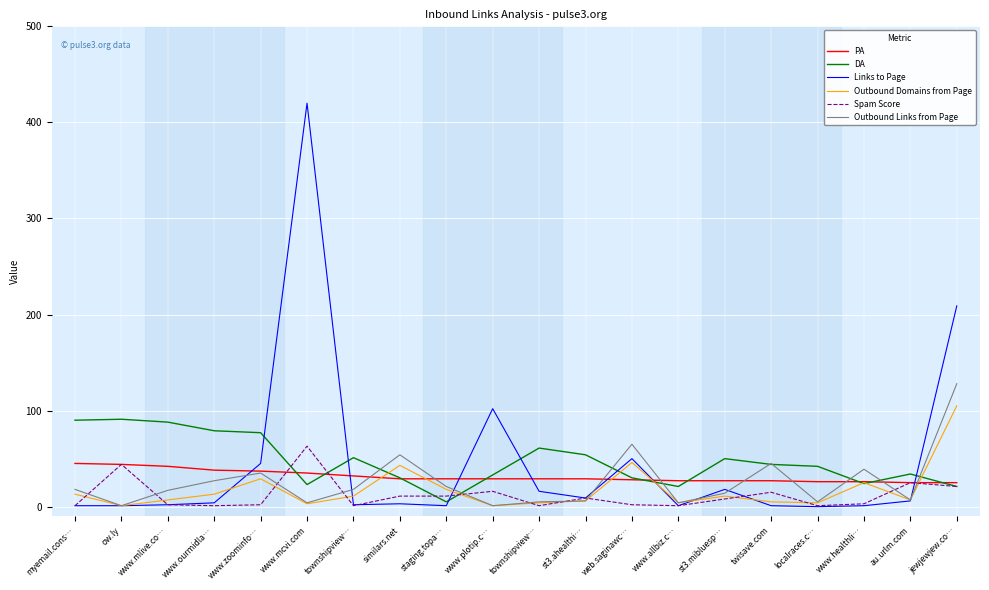

How many lines are shown in the chart?

6